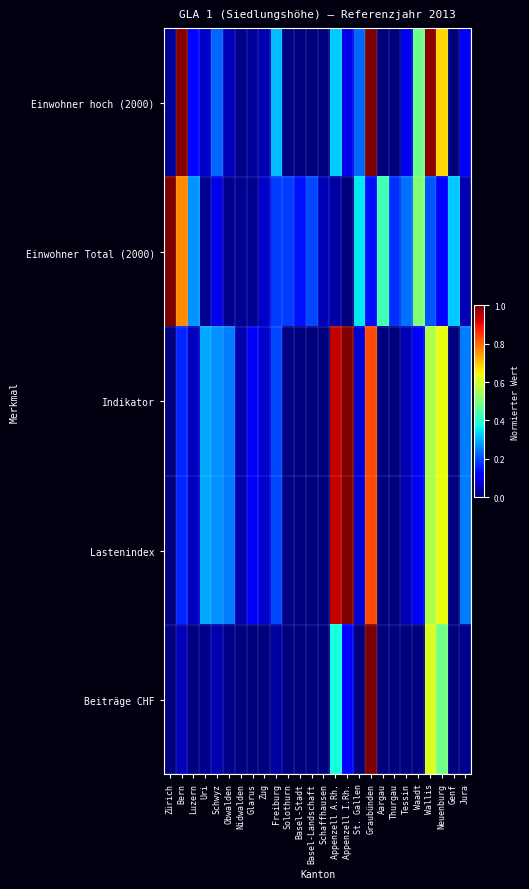

Which series changed the most between Graubünden and Tessin?

Beiträge CHF